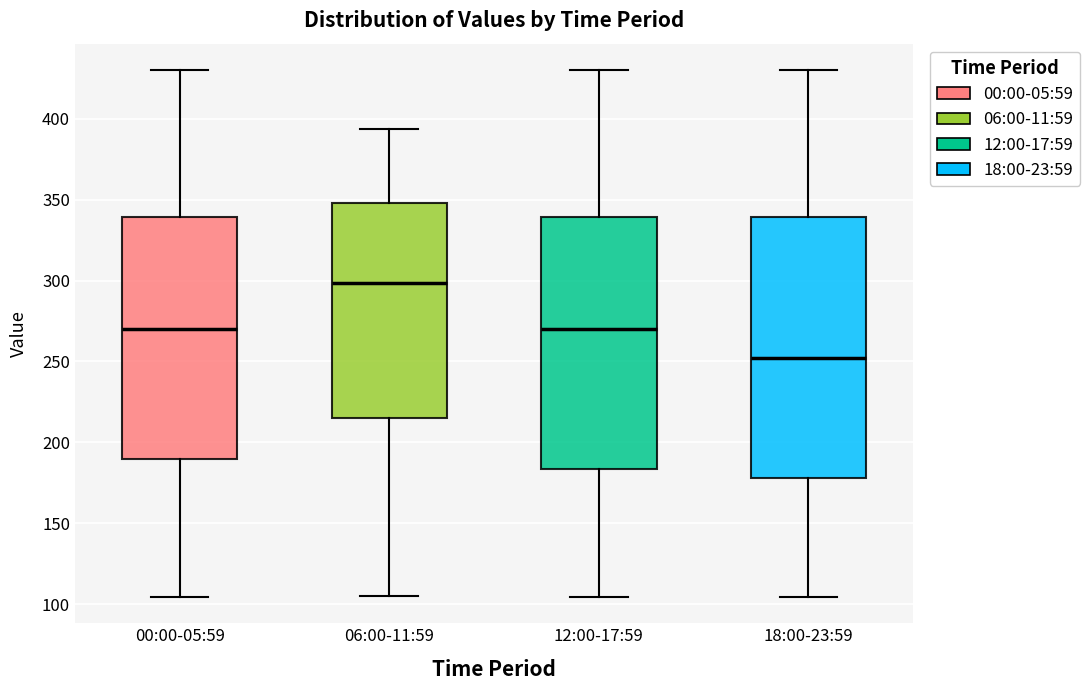

Reading left to right, transcribe this box plot: for each box, give where its median line is, the range the box spans, and where its two whiskers end, as read against the y-axis. The values are not printed on the chart, so give them approximately, as read against the axis.

00:00-05:59: median 270, box 190 to 340, whiskers 105 to 430
06:00-11:59: median 300, box 215 to 350, whiskers 105 to 395
12:00-17:59: median 270, box 185 to 340, whiskers 105 to 430
18:00-23:59: median 250, box 180 to 340, whiskers 105 to 430